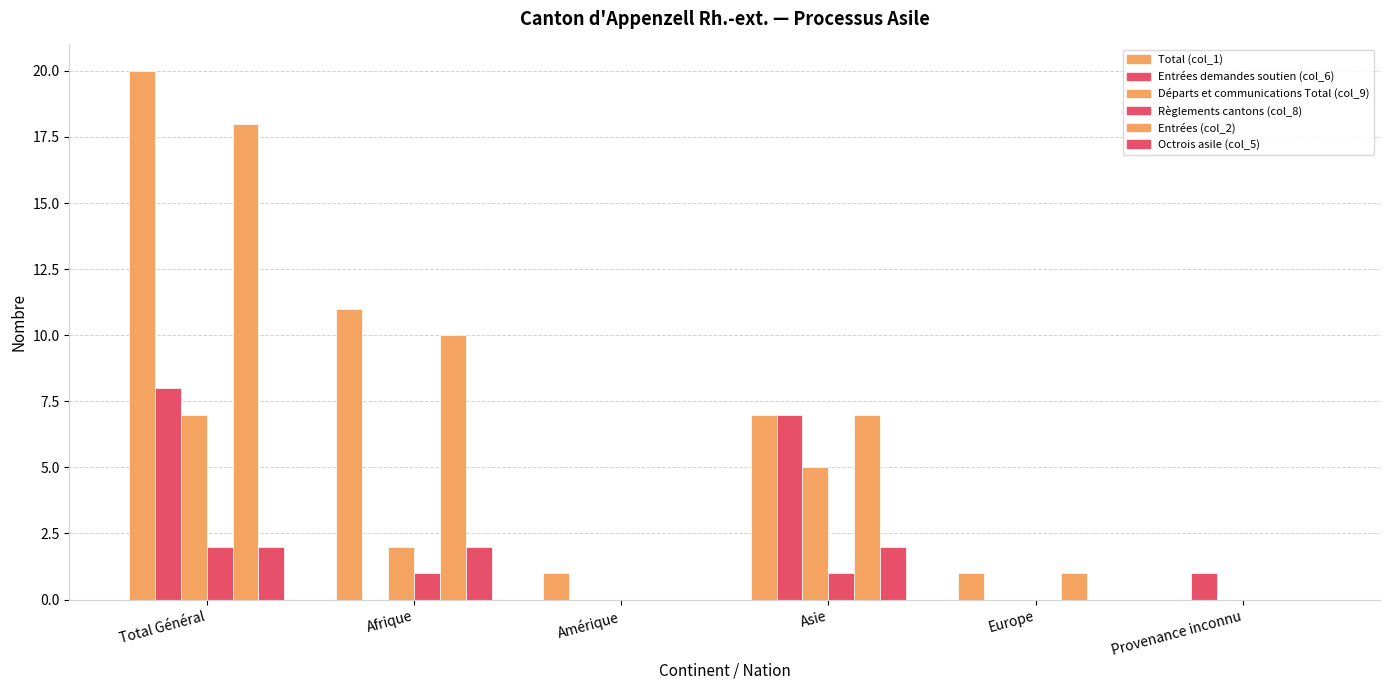

Which series changed the most between Total Général and Europe?

Total (col_1)